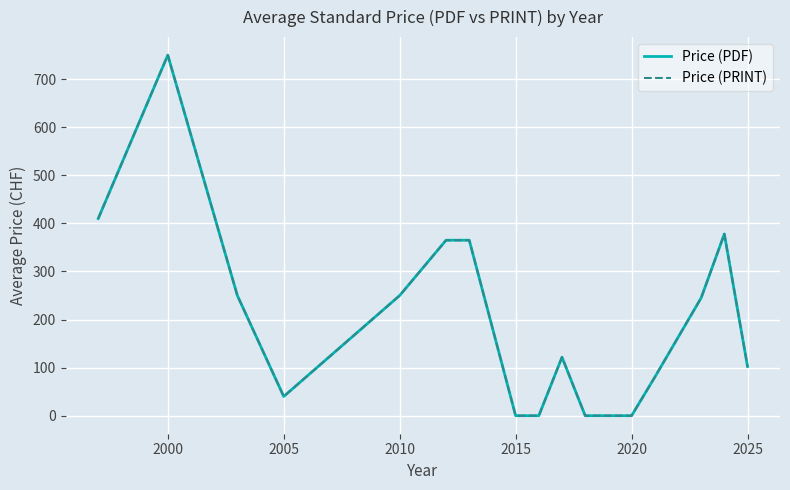

Where is the first local maximum for Price (PDF)?

2000